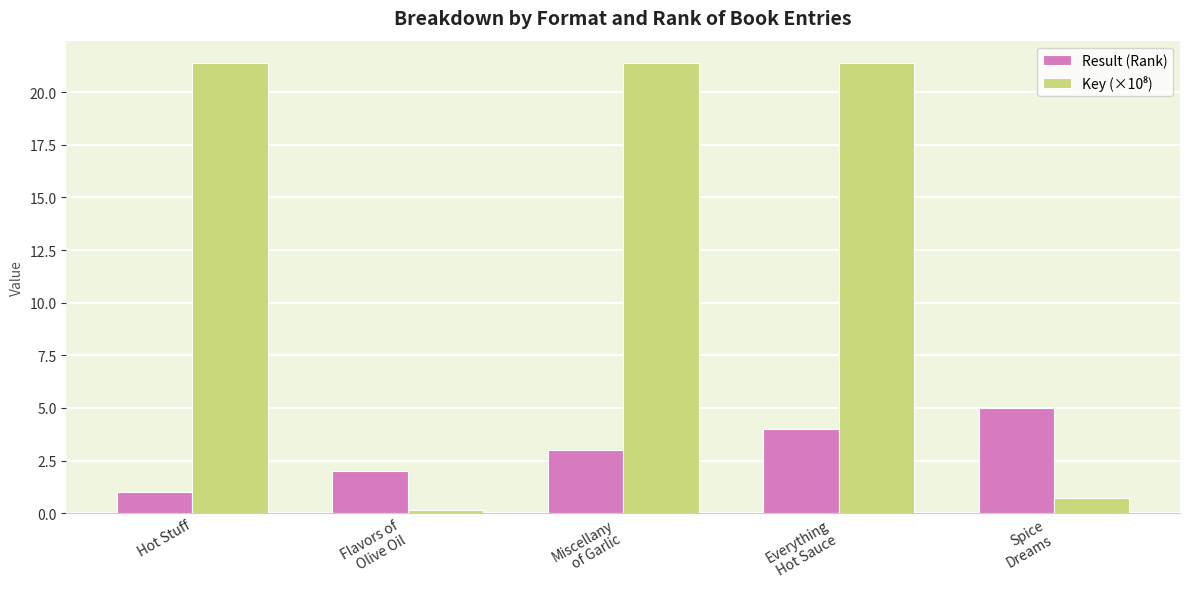

The value of Result (Rank) at Hot Stuff is 1.0. True or false?

True